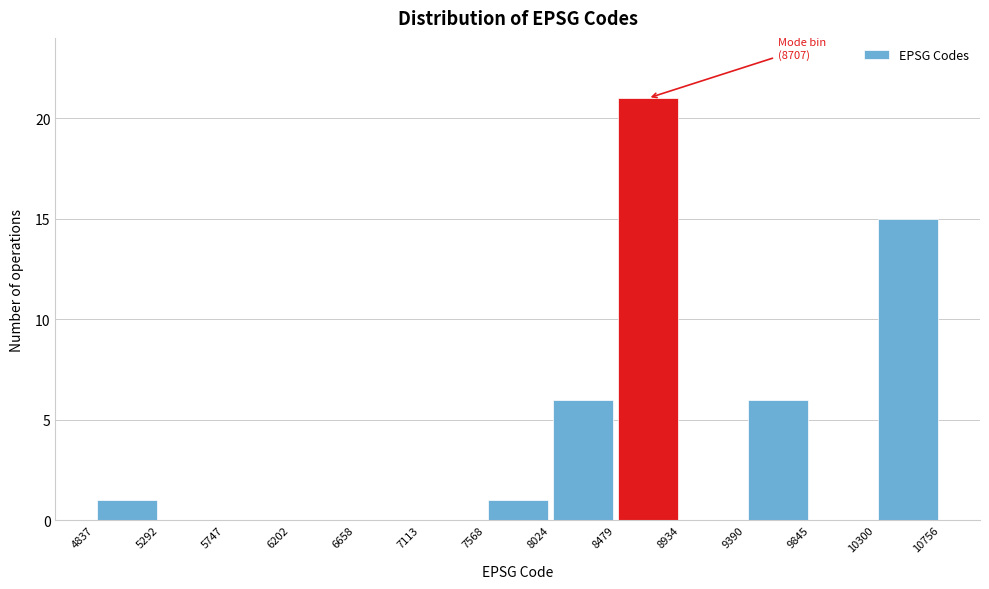

Over which range of the x-axis is the bar tallest?

8479 to 8934